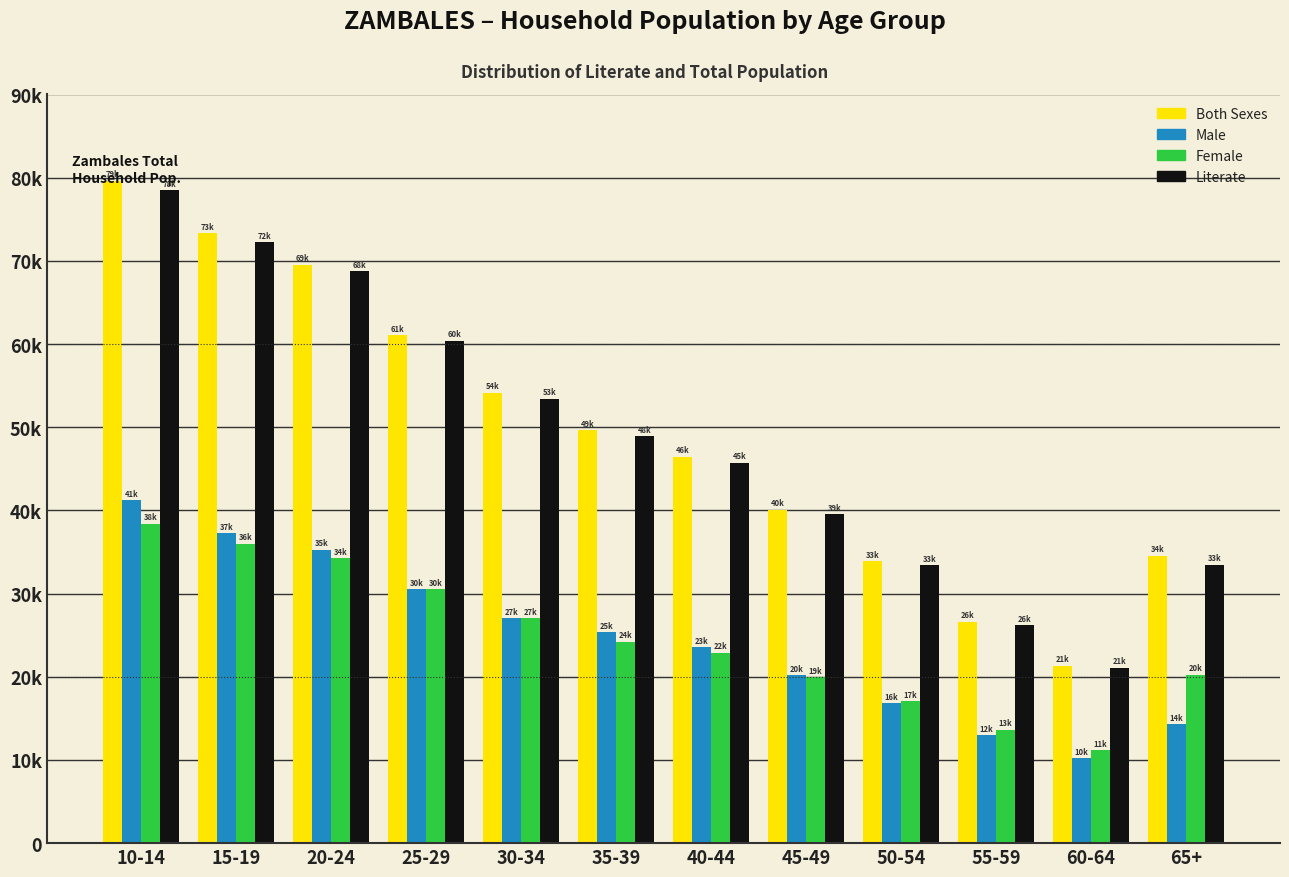

What are all the series names shown in the legend?

Both Sexes, Male, Female, Literate